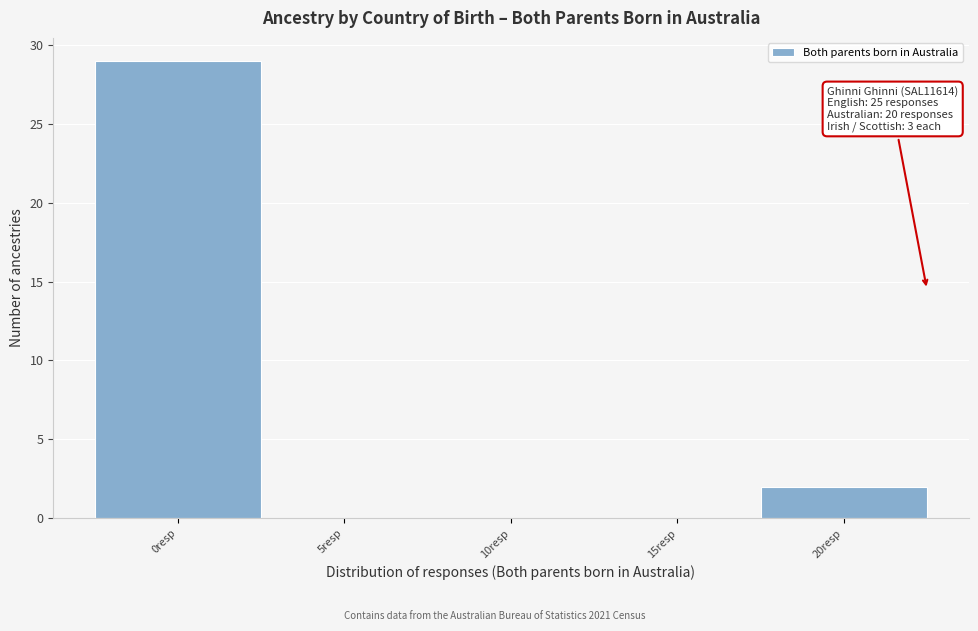

Reading left to right, transcribe all the data shown in this chart.

0resp=29	5resp=0	10resp=0	15resp=0	20resp=2